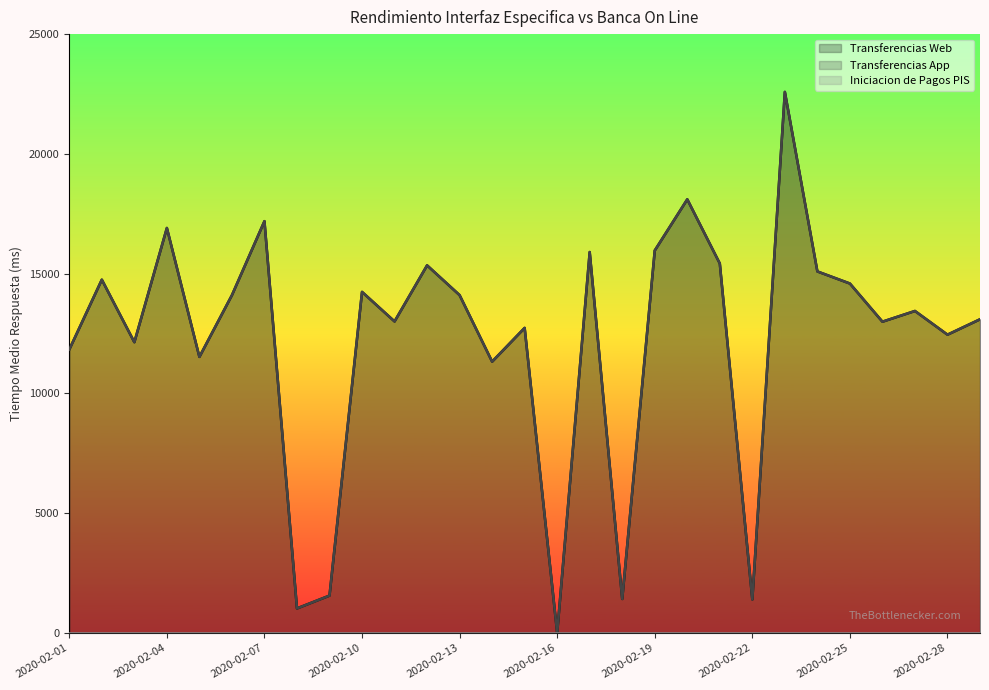

What is the difference between the maximum and minimum values in the Transferencias Web series?

22586.3